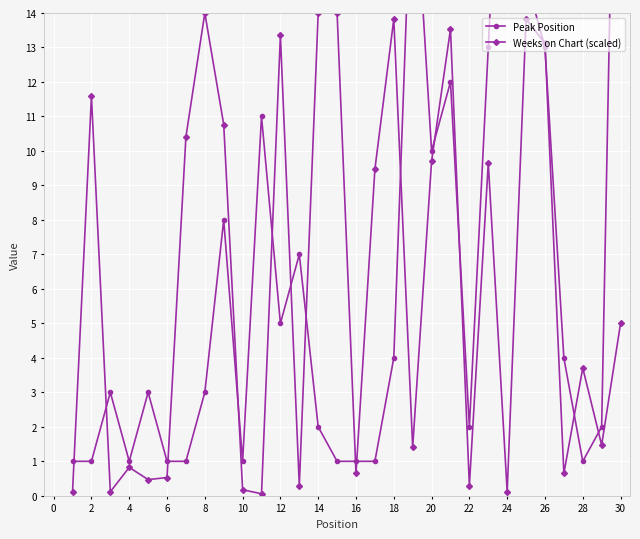

In Weeks on Chart (scaled), how many points are lower than both neighbors (excluding endpoints)?

10